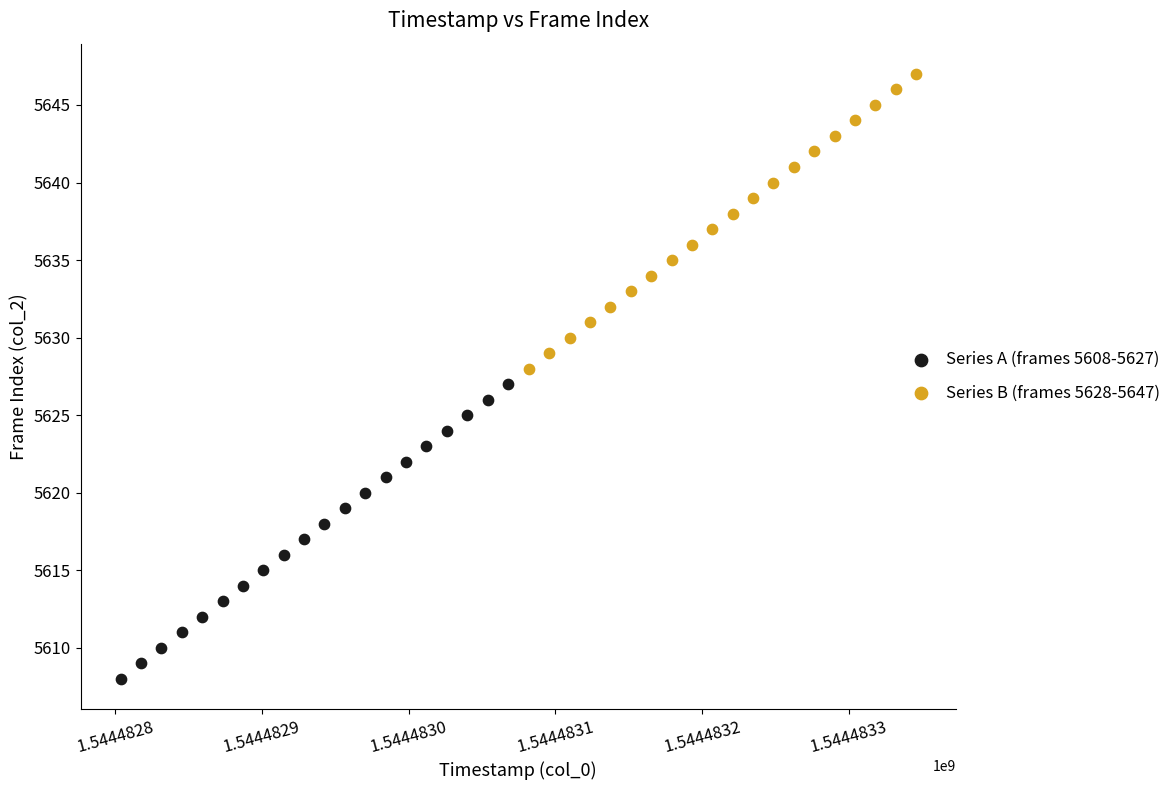

Which series reaches the minimum Y coordinate?

Series A (frames 5608-5627)